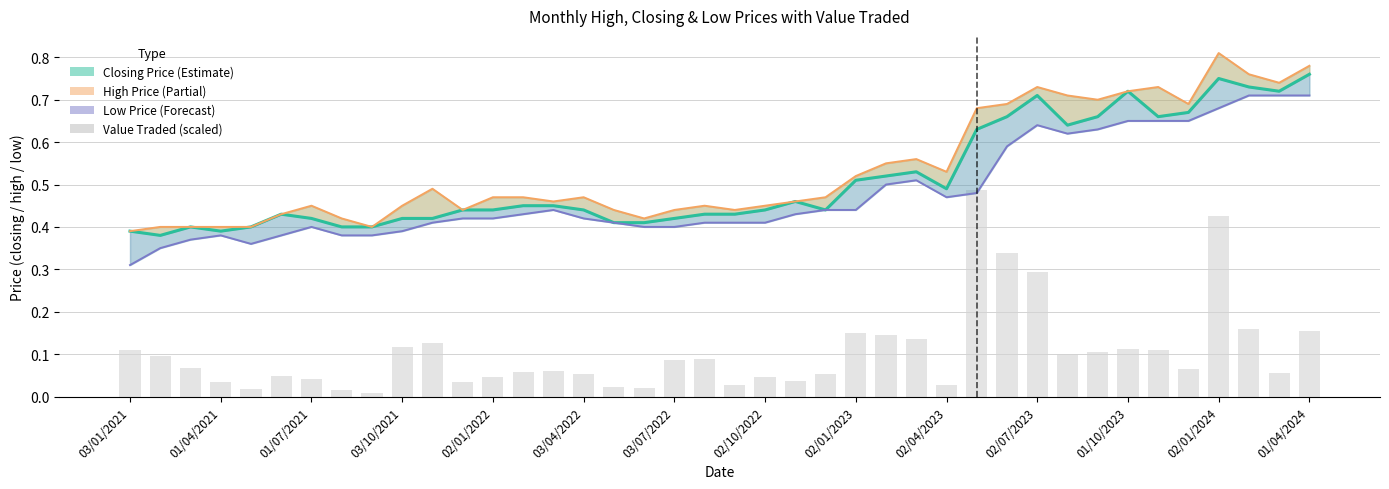

Which series has the largest total across all categories?

High Price